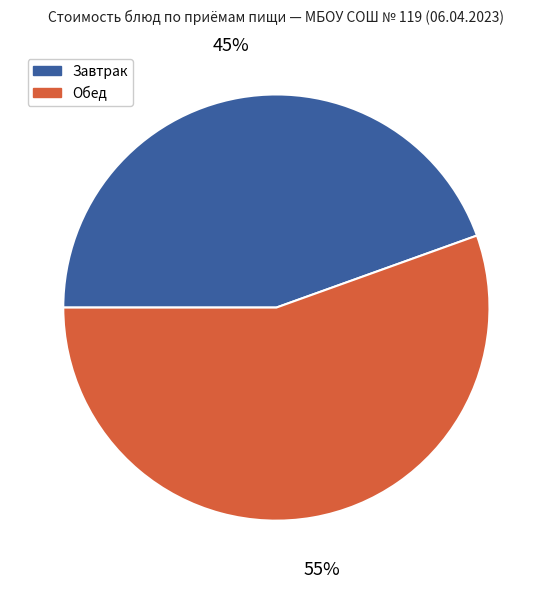

Count the number of slices in the pie.

2